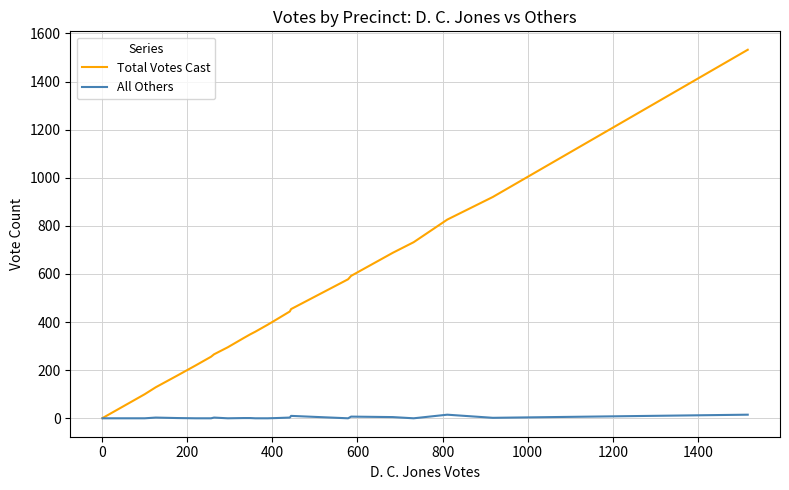

List the series in order of their peak value, highest first.

Total Votes Cast, All Others